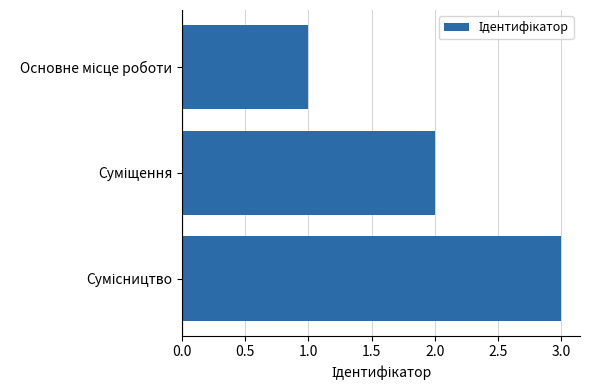

What is the maximum value shown in the chart?

3